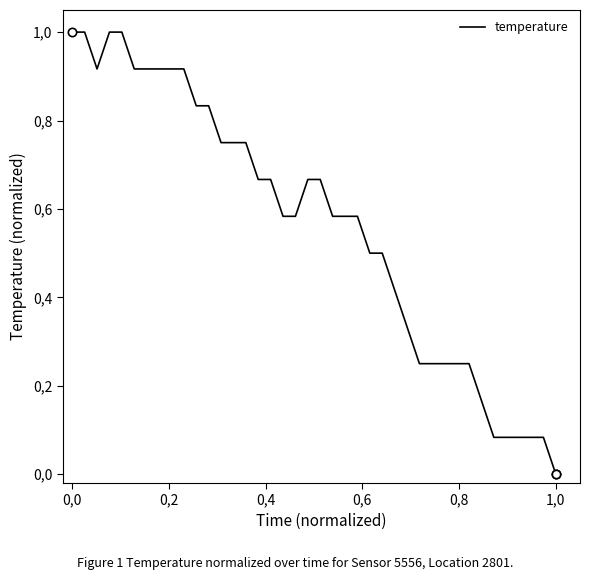

Reading left to right, transcribe all the data shown in this chart.

1.0	1.0	0.9	1.0	1.0	0.9	0.9	0.9	0.9	0.9	0.8	0.8	0.8	0.8	0.8	0.7	0.7	0.6	0.6	0.7	0.7	0.6	0.6	0.6	0.5	0.5	0.4	0.3	0.2	0.2	0.2	0.2	0.2	0.2	0.1	0.1	0.1	0.1	0.1	0.0